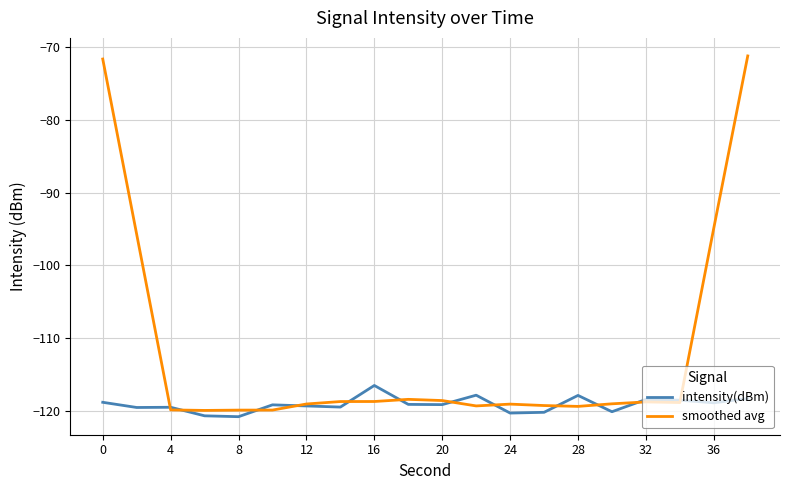

Rank the series by their average value, from lowest to highest.

intensity(dBm), smoothed avg